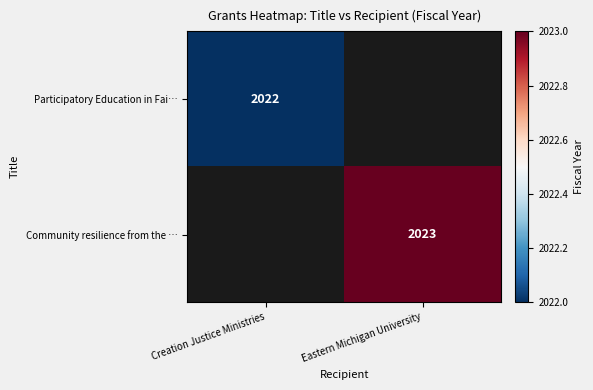

The Participatory Education in Fai… series shows 2022 at Creation Justice Ministries. True or false?

True